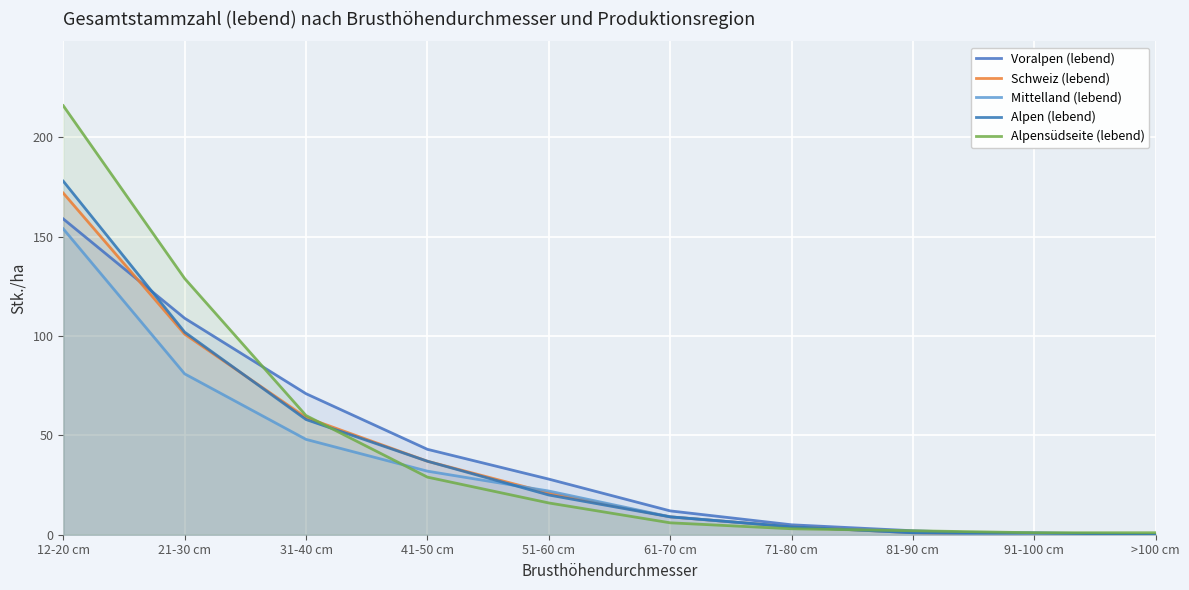

True or false: Alpensüdseite (lebend) has more than 2 interior local peaks.

False